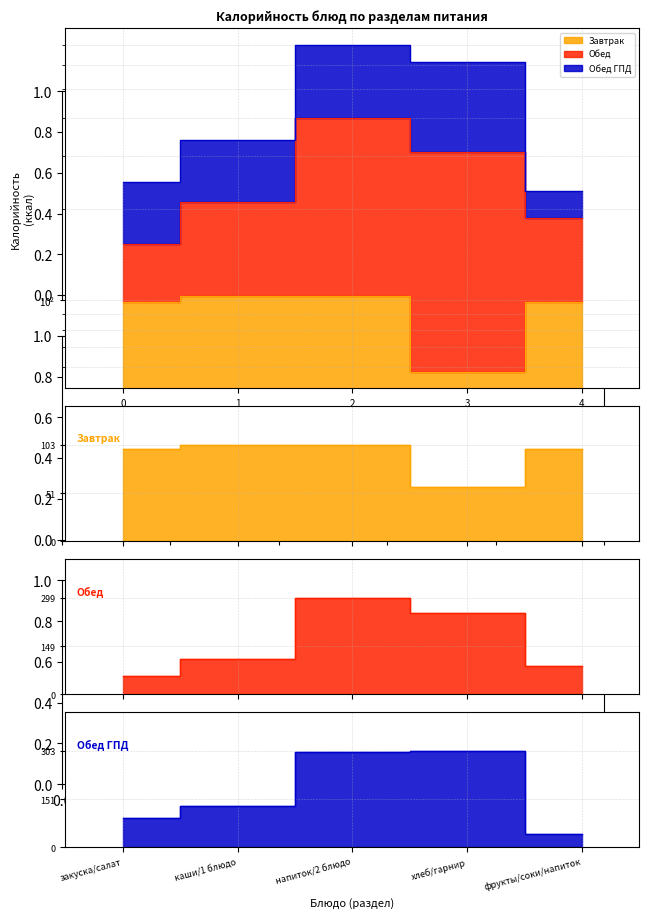

Is it true that Обед equals 514 at 2?

False